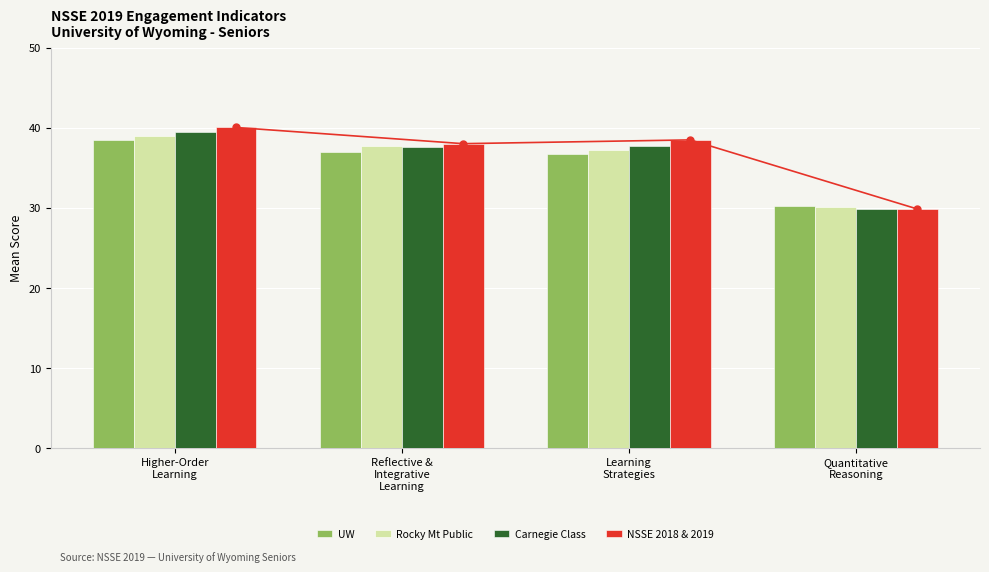

The Rocky Mt Public series shows 37.7 at Reflective &
Integrative
Learning. True or false?

True